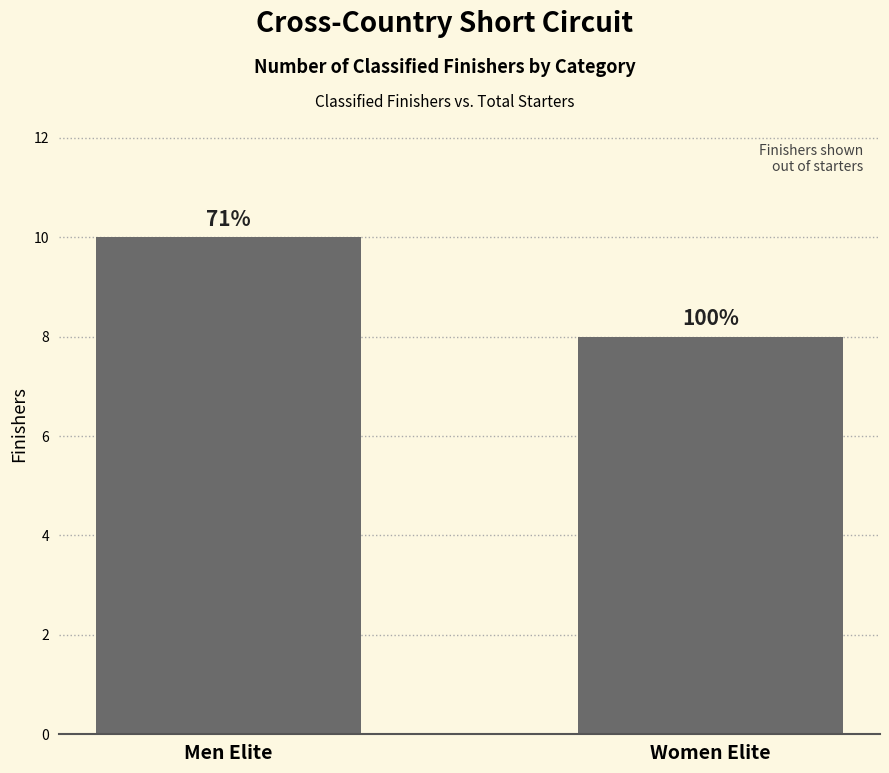

True or false: the data shows 8 at Women Elite.

True